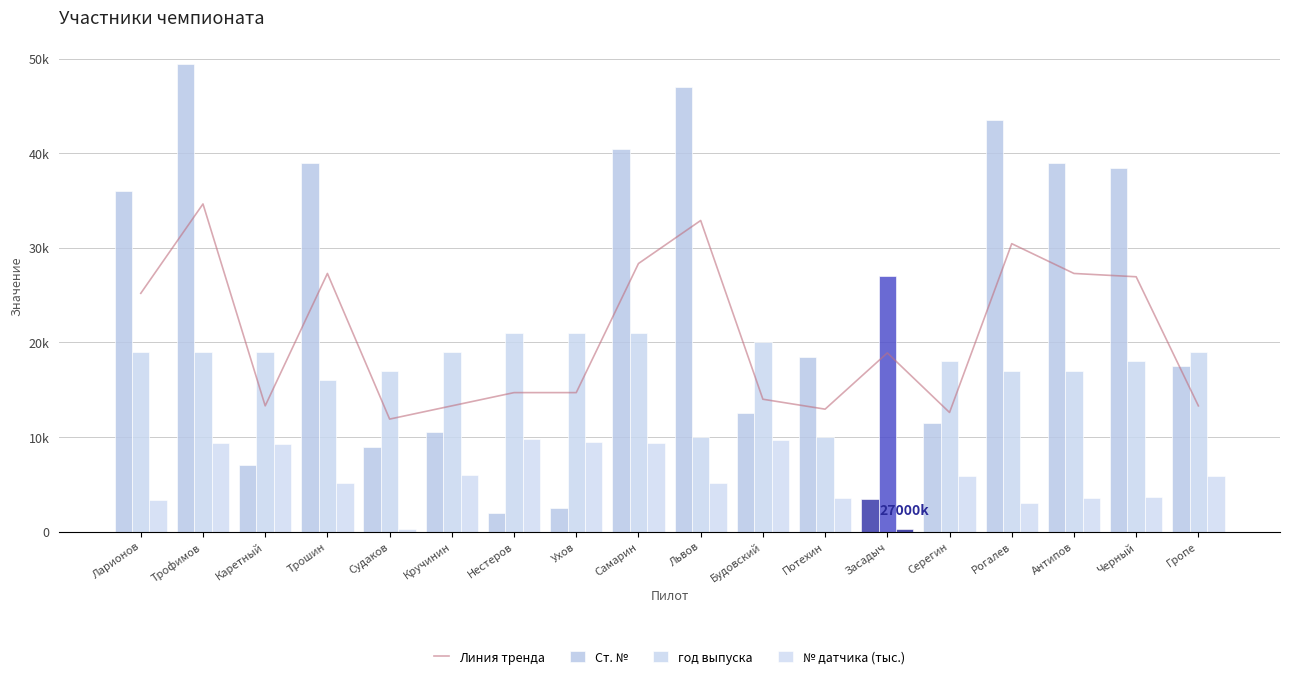

Is the value of год выпуска at Нестеров greater than the value of № датчика (тыс.) at Судаков?

Yes